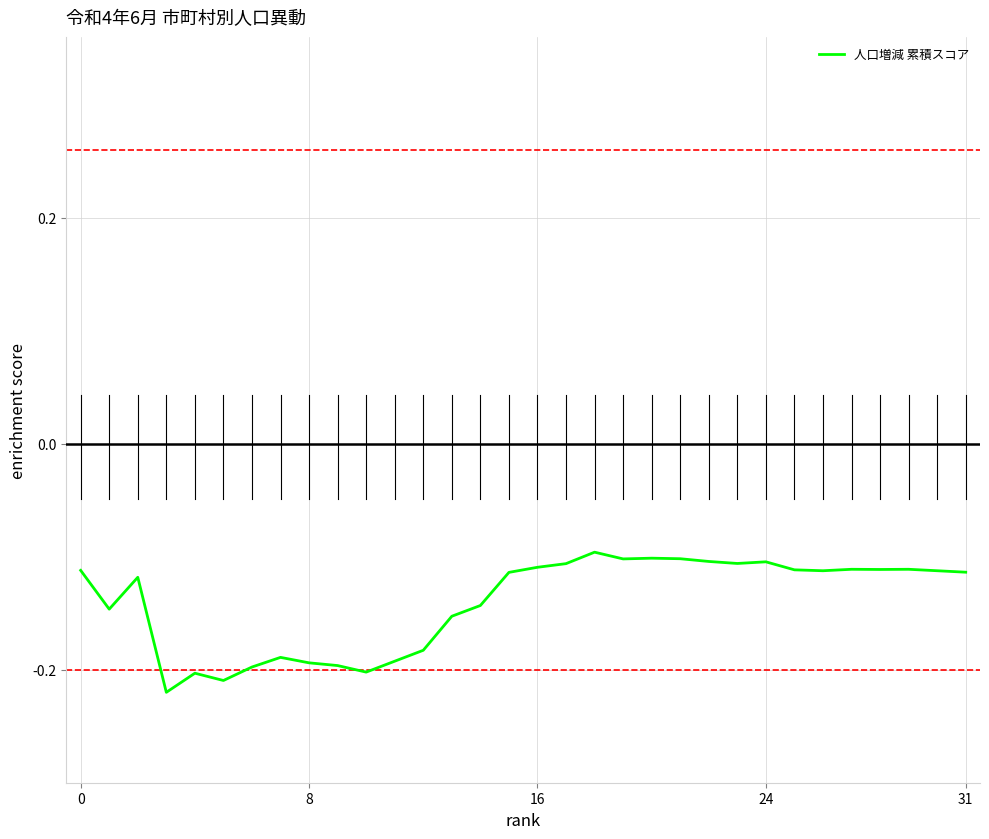

At which category does the chart reach its peak across all series?

18